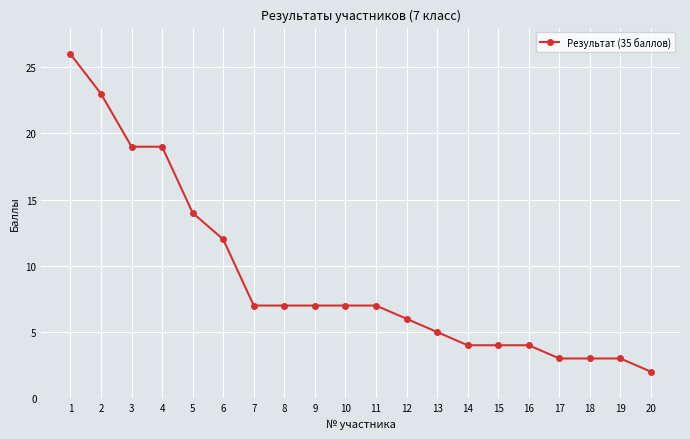

What is the change in value from 13 to 18?

-2